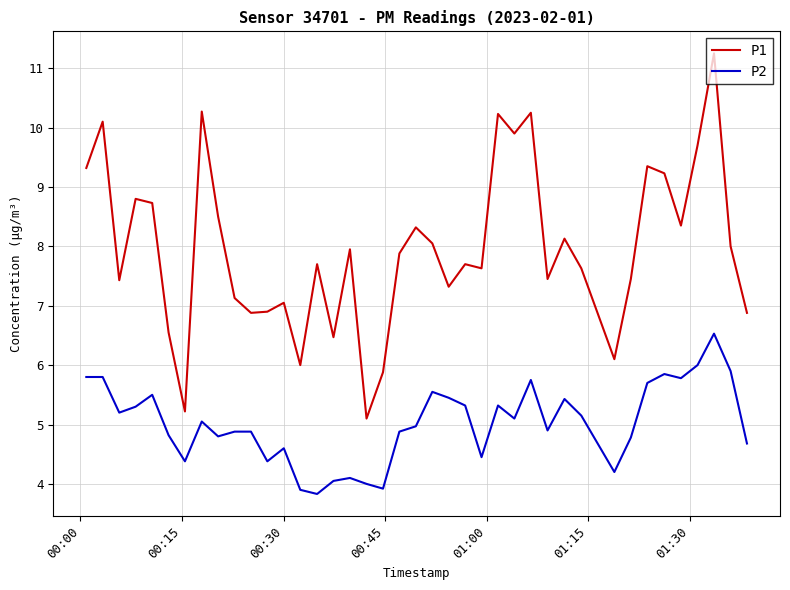

What is the highest value of the P2 series?

6.5